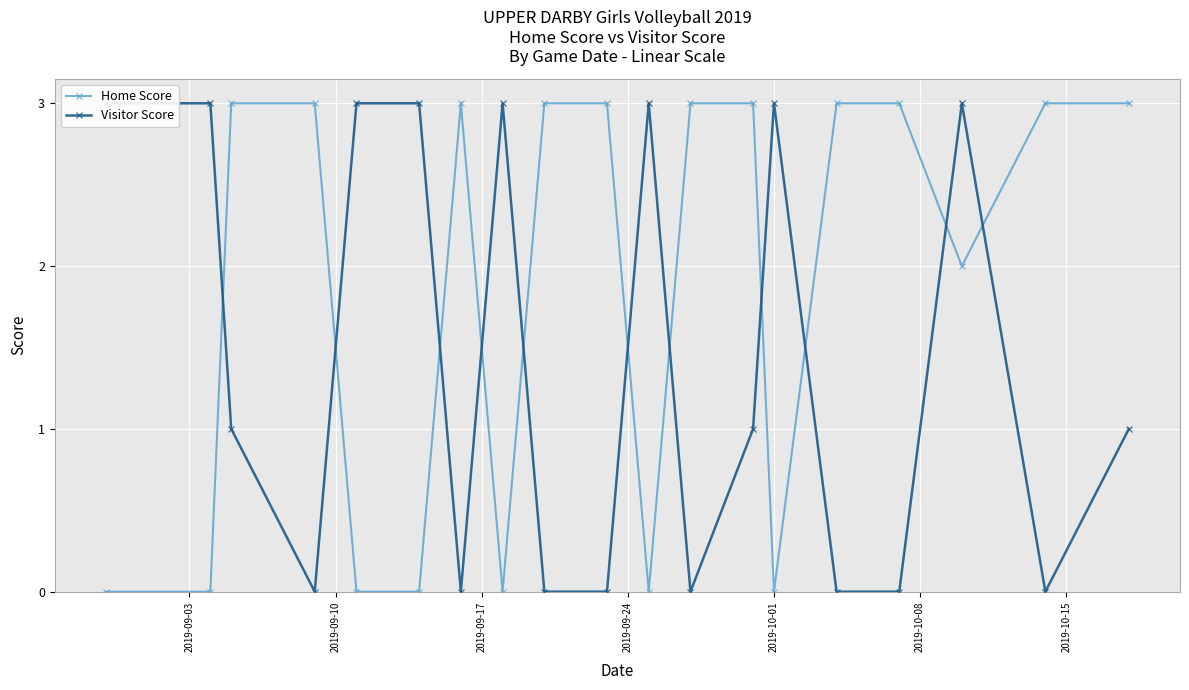

Rank the series by their average value, from highest to lowest.

Home Score, Visitor Score